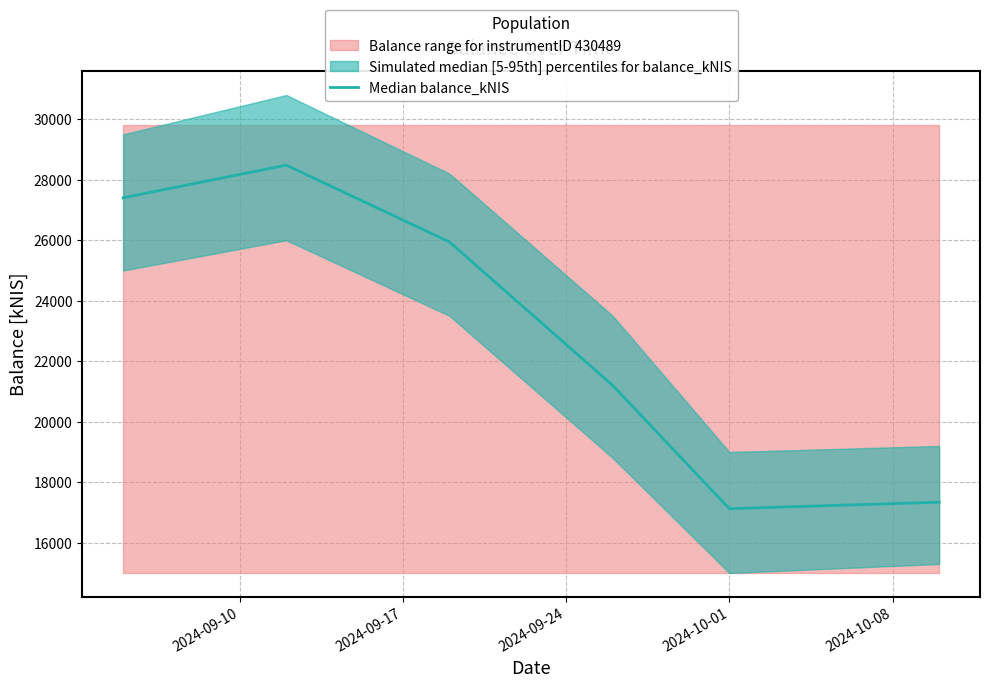

Reading left to right, list all the values displayed in this chart.

27403.2	28482.5	25941.8	21199.4	17126.5	17340.5